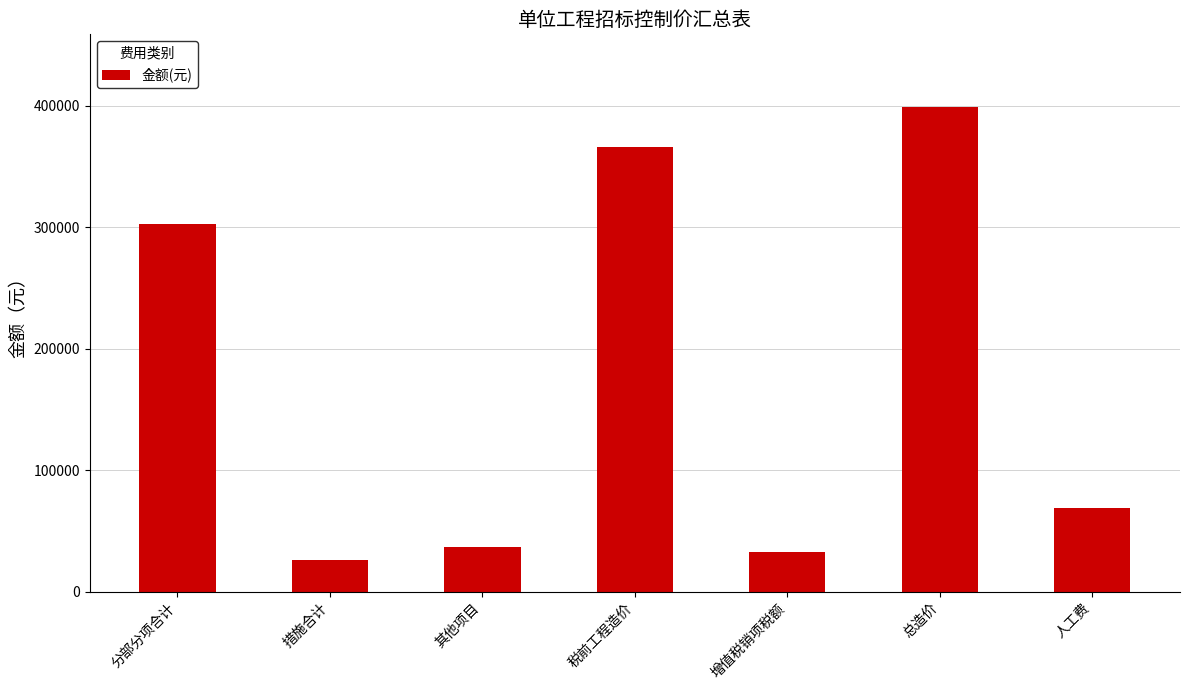

What is the sum of all values?

1232522.3